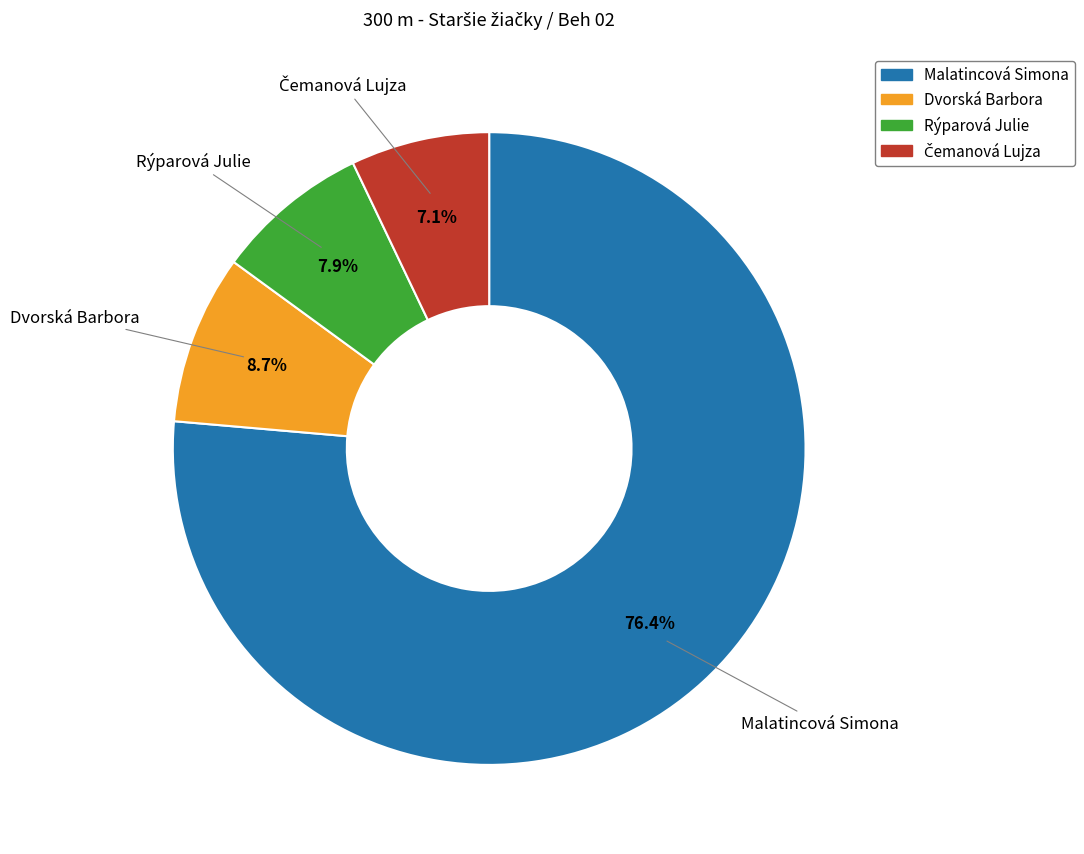

What is the ratio of the value at Dvorská Barbora to the value at Rýparová Julie?

1.1